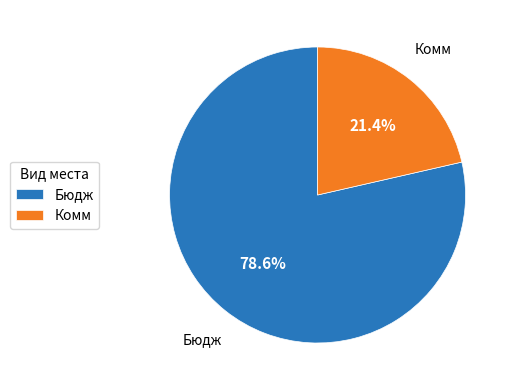

To the nearest percent, what is the difference between the largest and smallest slice percentages?

57%